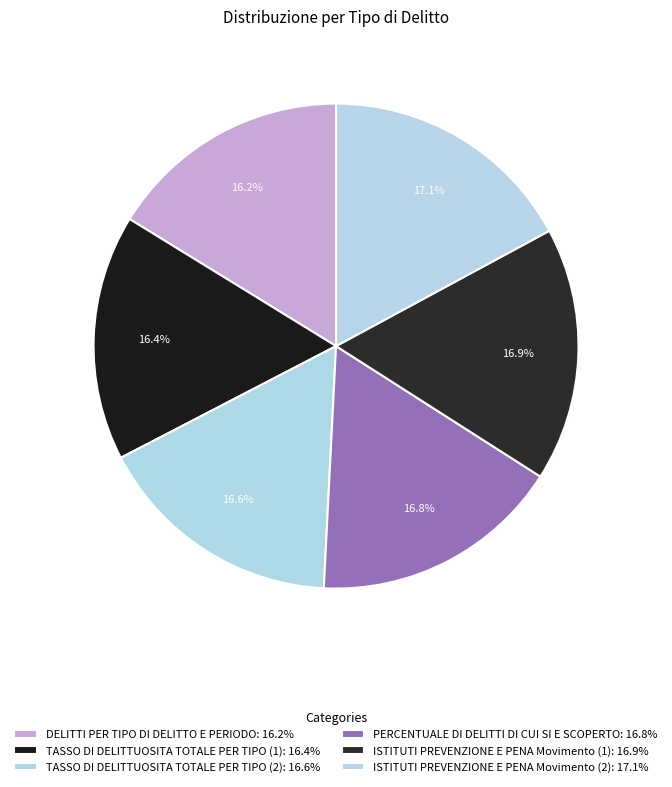

How many slices are in this pie chart?

6